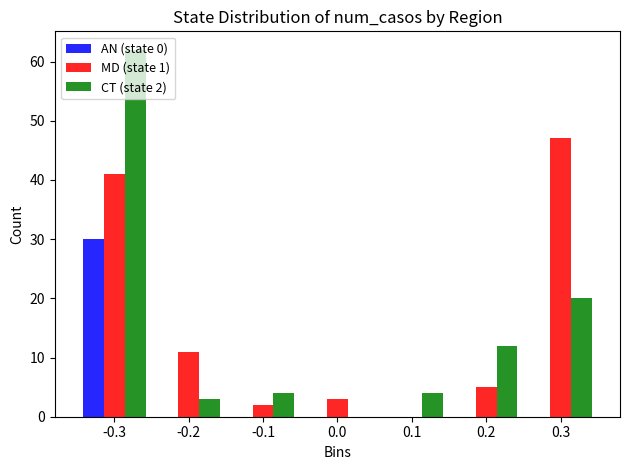

The value of AN (state 0) at 0.0 is 15. True or false?

False